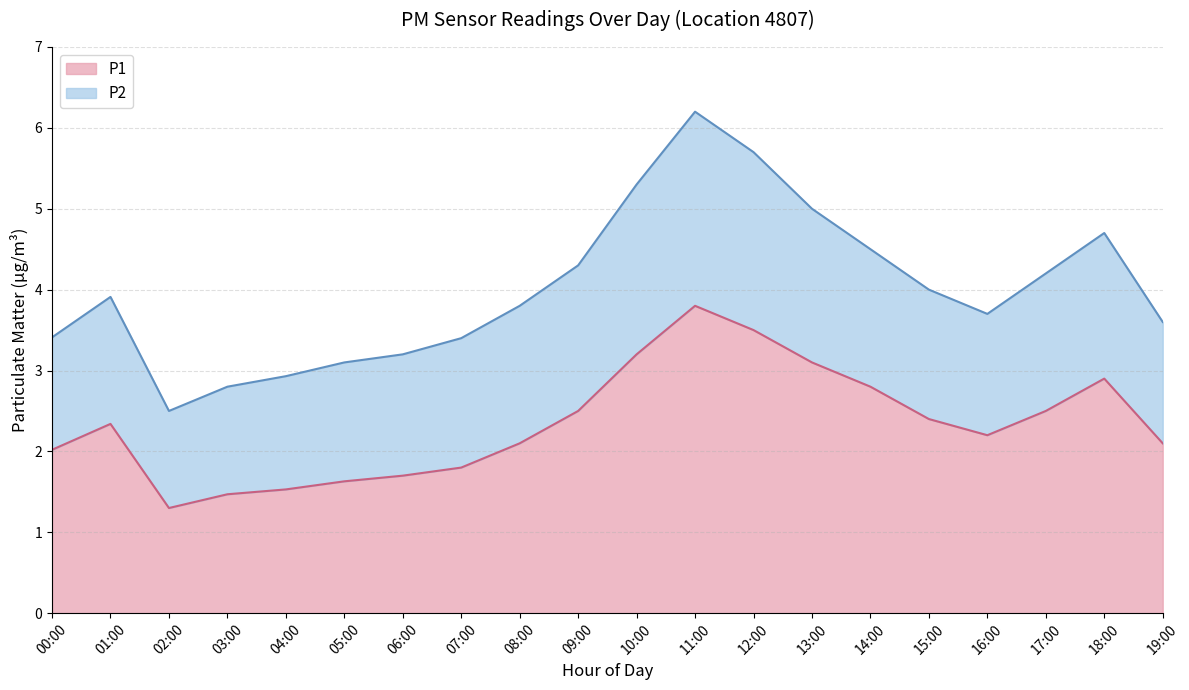

What is the value of the 10th point from the left?

2.5